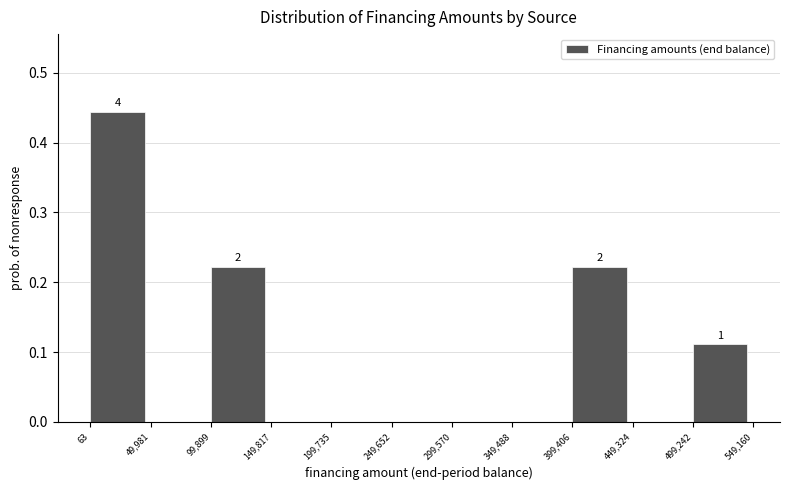

Which range on the x-axis has the tallest bar?

63 to 49,981